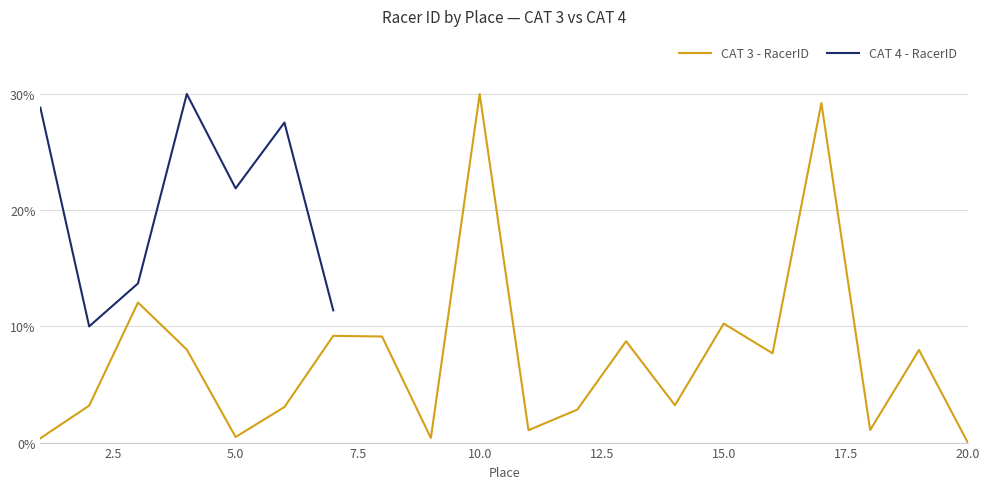

True or false: CAT 3 - RacerID has a value of 0.0 at 20.0.

True